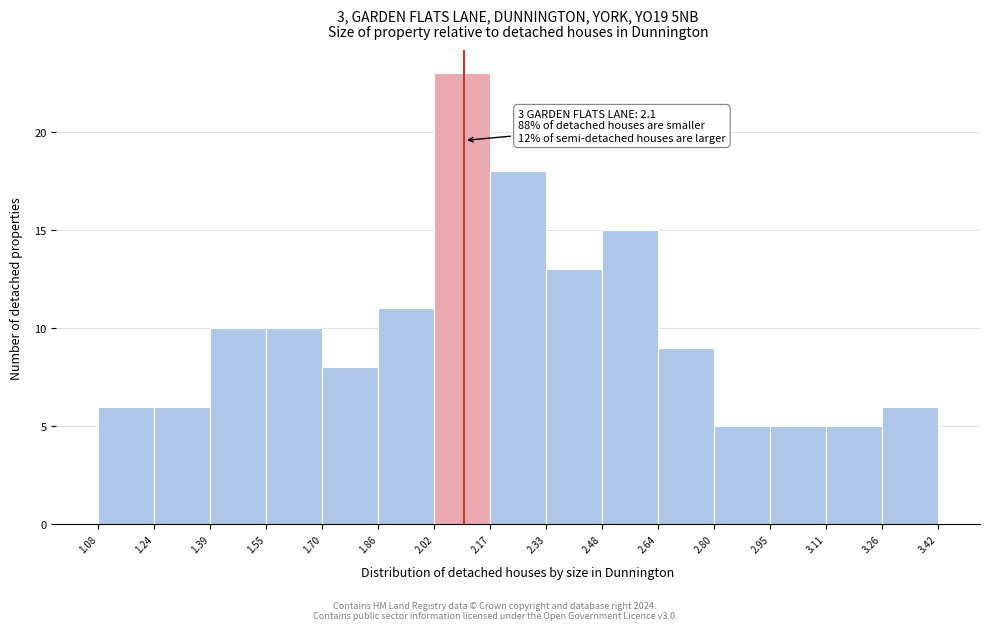

Over which range of the x-axis is the bar tallest?

2.02 to 2.17